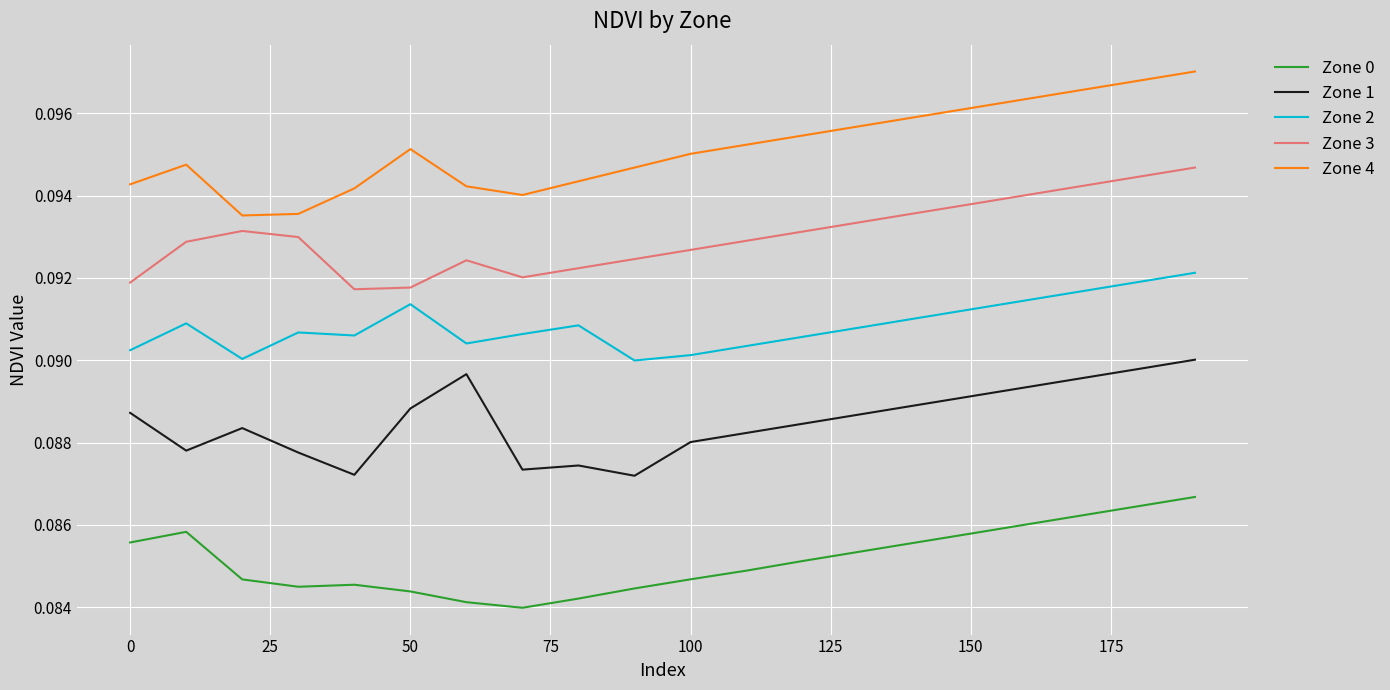

At how many categories does at least one series exceed 0?

20